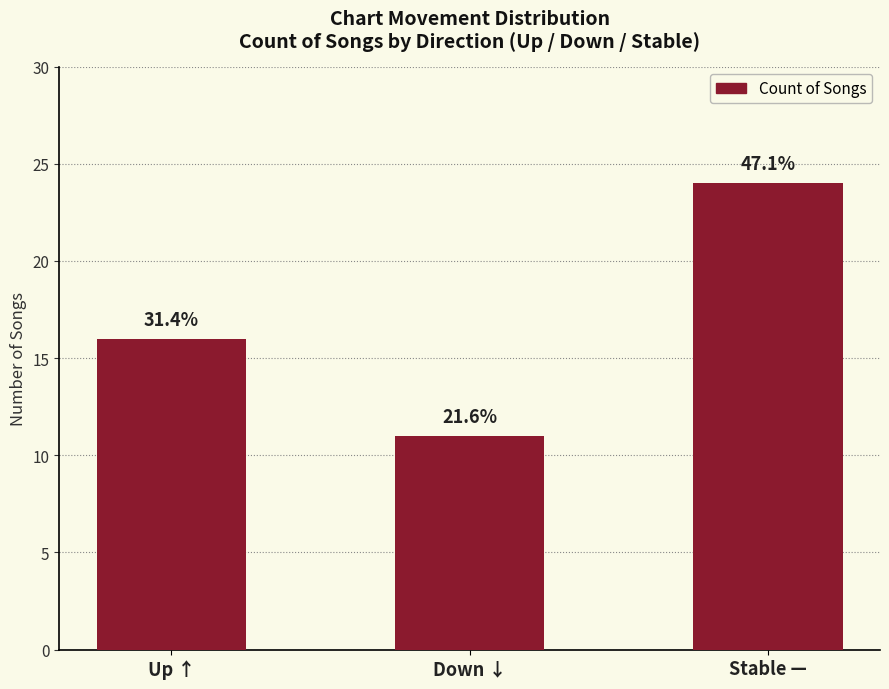

Does the chart contain any negative values?

No